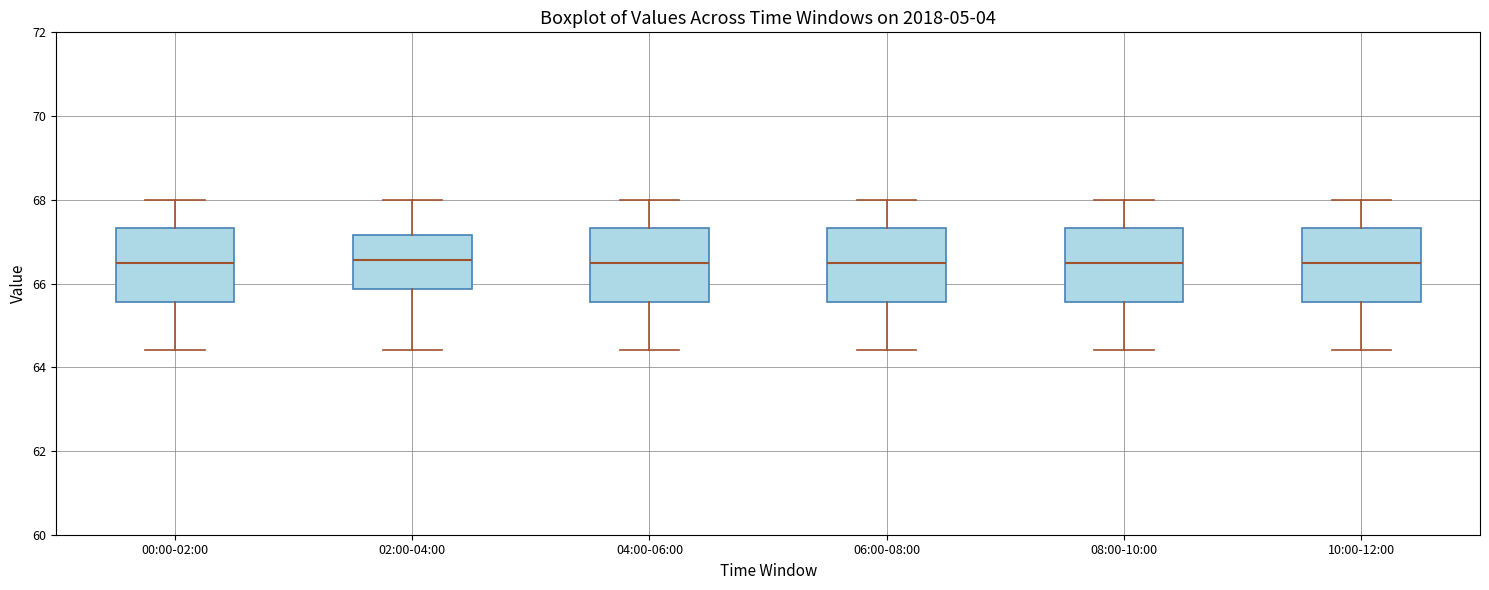

Reading left to right, transcribe this box plot: for each box, give where its median line is, the range the box spans, and where its two whiskers end, as read against the y-axis. The values are not printed on the chart, so give them approximately, as read against the axis.

00:00-02:00: median 66.4, box 65.6 to 67.4, whiskers 64.4 to 68.0
02:00-04:00: median 66.6, box 65.8 to 67.2, whiskers 64.4 to 68.0
04:00-06:00: median 66.4, box 65.6 to 67.4, whiskers 64.4 to 68.0
06:00-08:00: median 66.4, box 65.6 to 67.4, whiskers 64.4 to 68.0
08:00-10:00: median 66.4, box 65.6 to 67.4, whiskers 64.4 to 68.0
10:00-12:00: median 66.4, box 65.6 to 67.4, whiskers 64.4 to 68.0